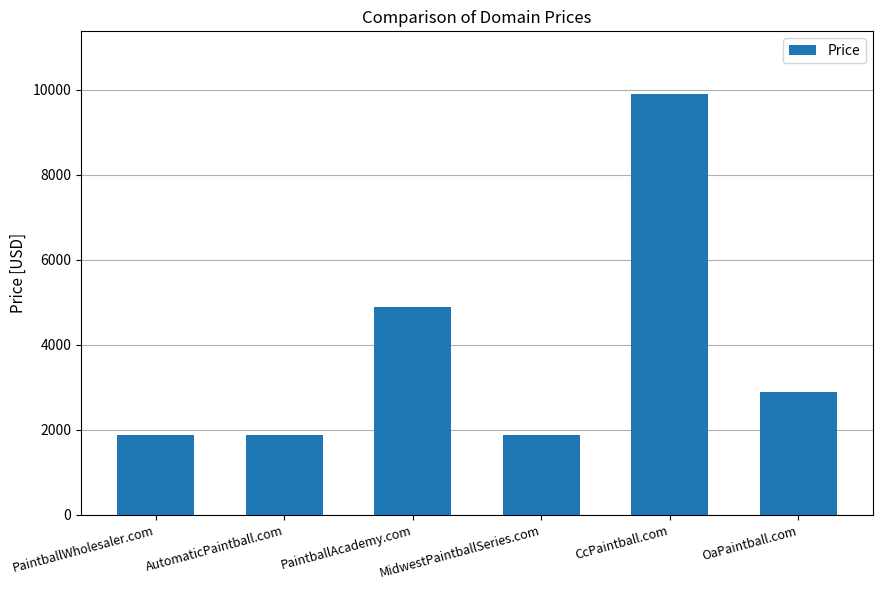

Read the value at CcPaintball.com.

9888